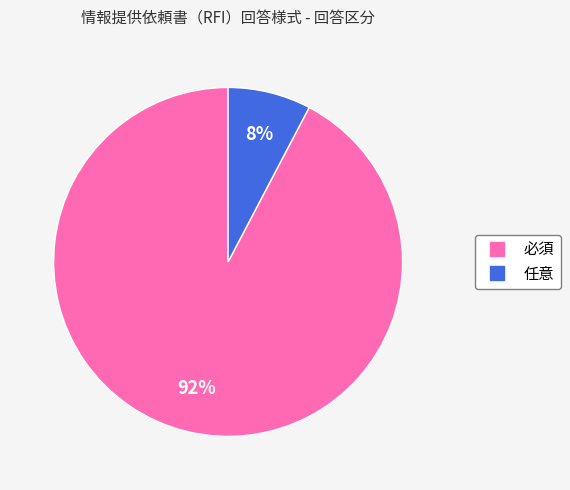

Count the number of slices in the pie.

2